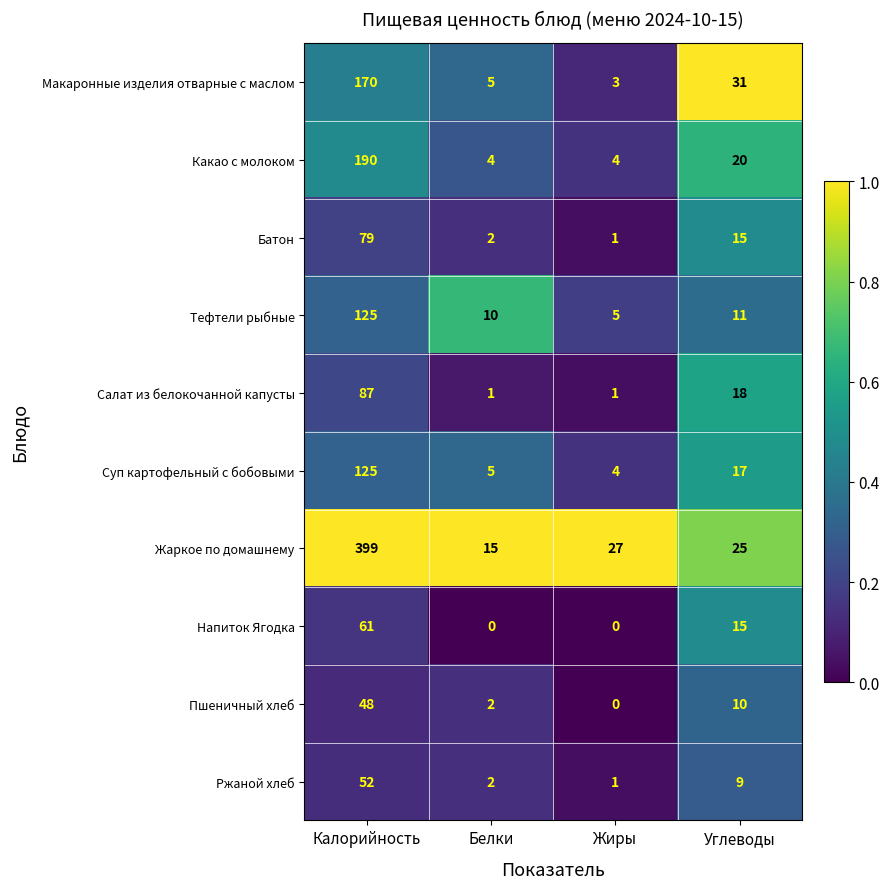

Which series changed the most between Жиры and Углеводы?

Макаронные изделия отварные с маслом